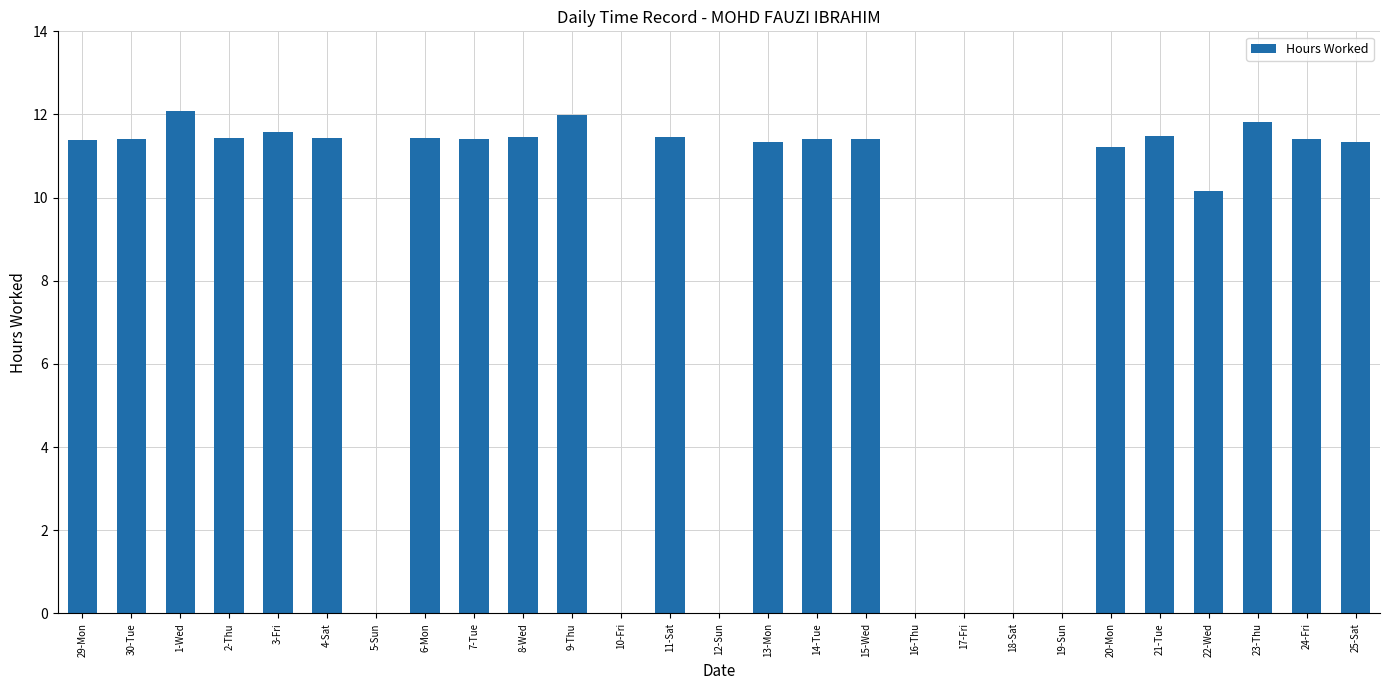

What is the maximum value shown in the chart?

12.1